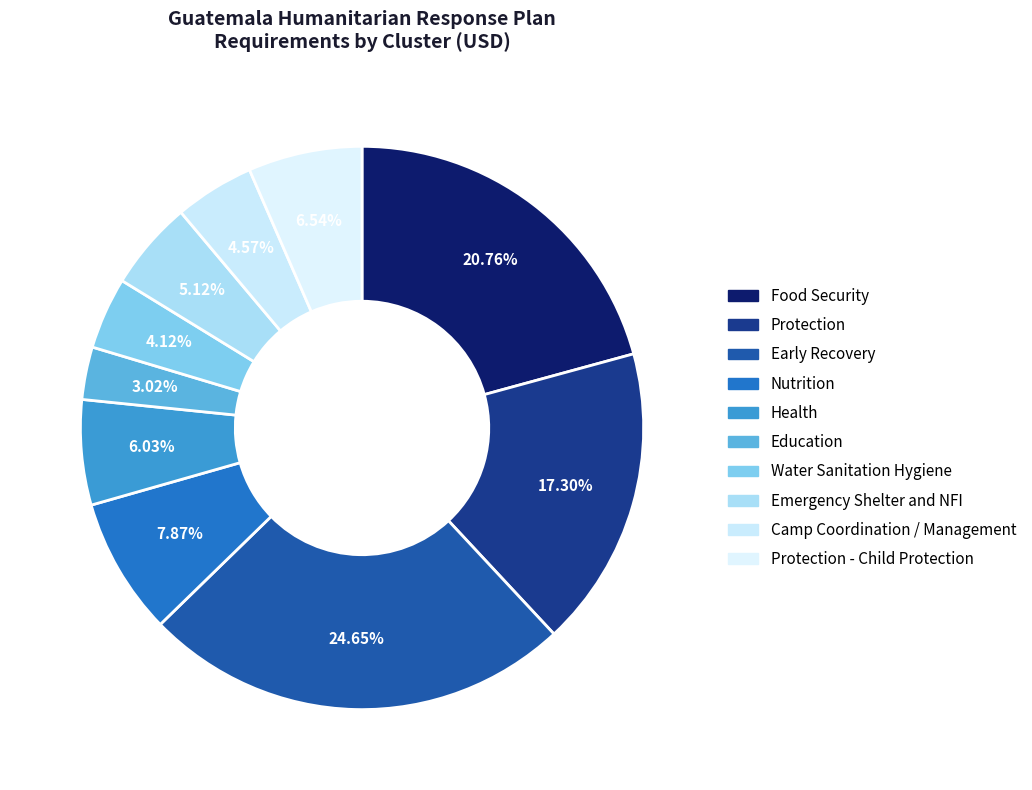

Which has a higher value, Protection - Child Protection or Water Sanitation Hygiene?

Protection - Child Protection